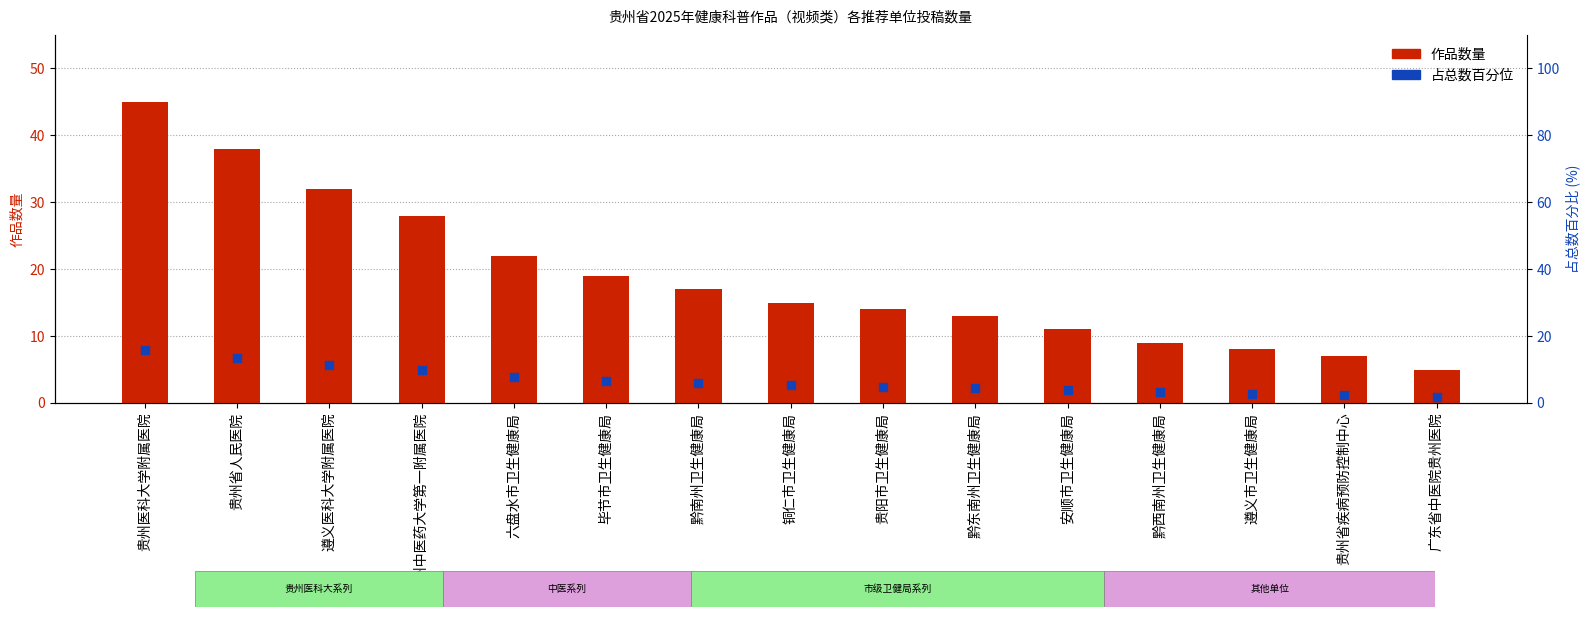

At which category is the sum across all series the highest?

贵州医科大学附属医院